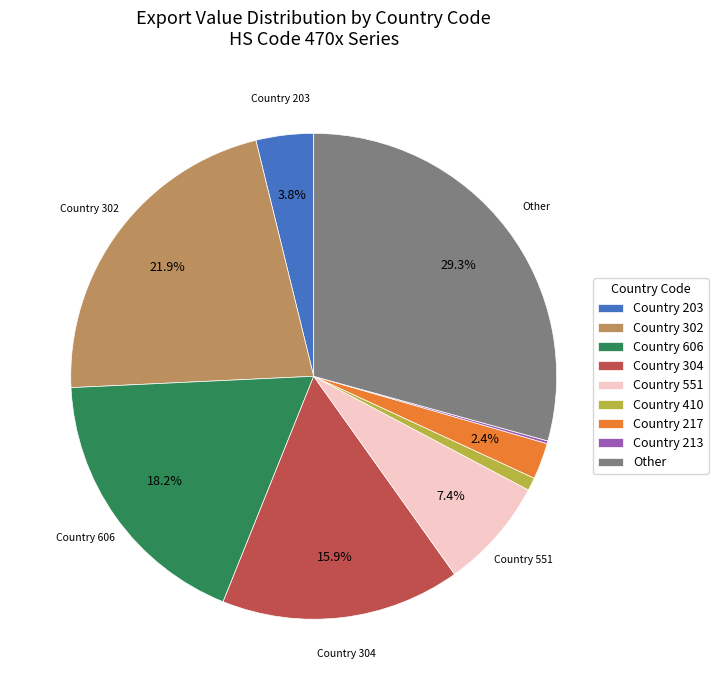

Is there a majority slice in this chart?

No